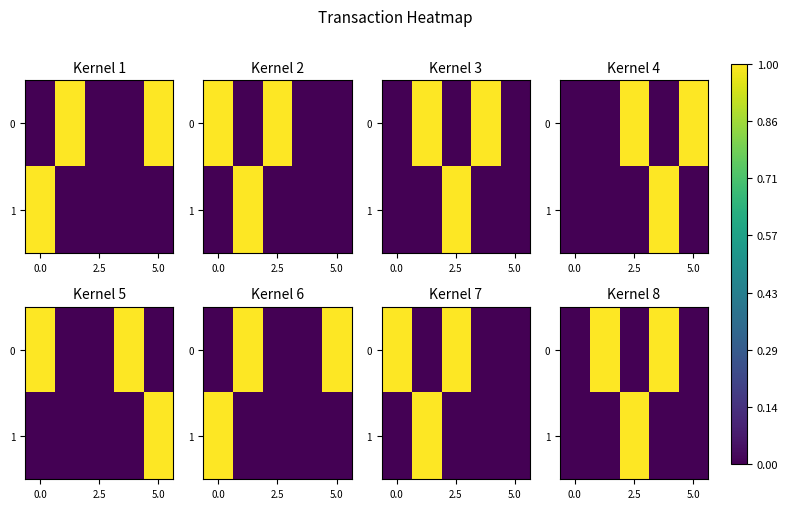

Which has a higher value, 3 or 0.0?

3